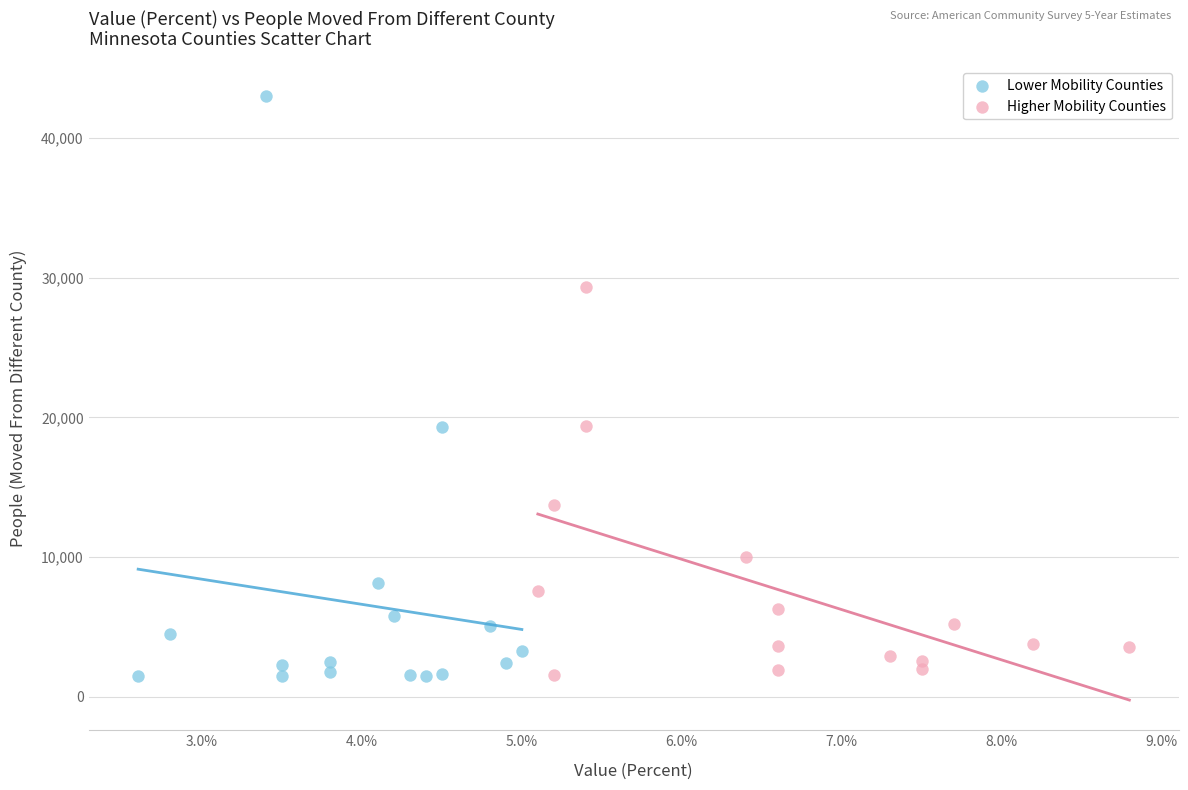

Which series has the largest Y range (max minus min)?

Lower Mobility Counties